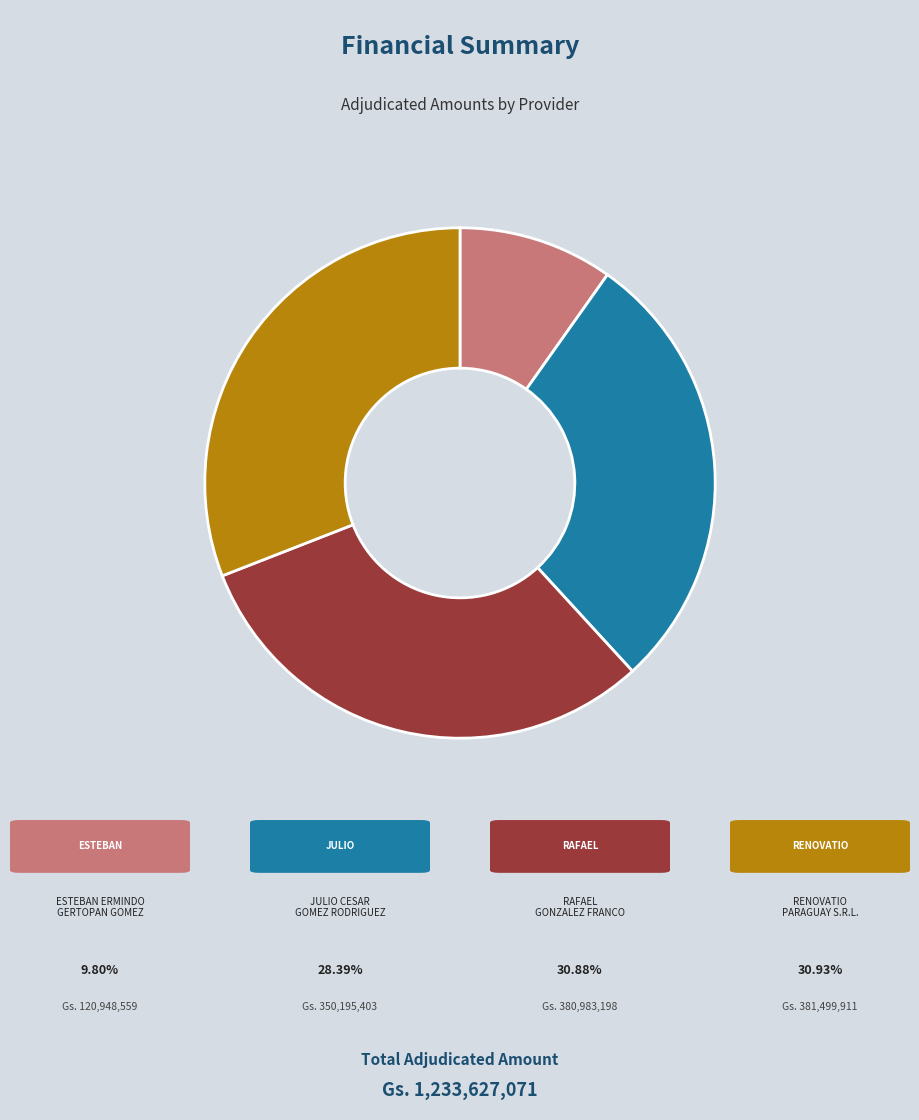

How many slices are in this pie chart?

4